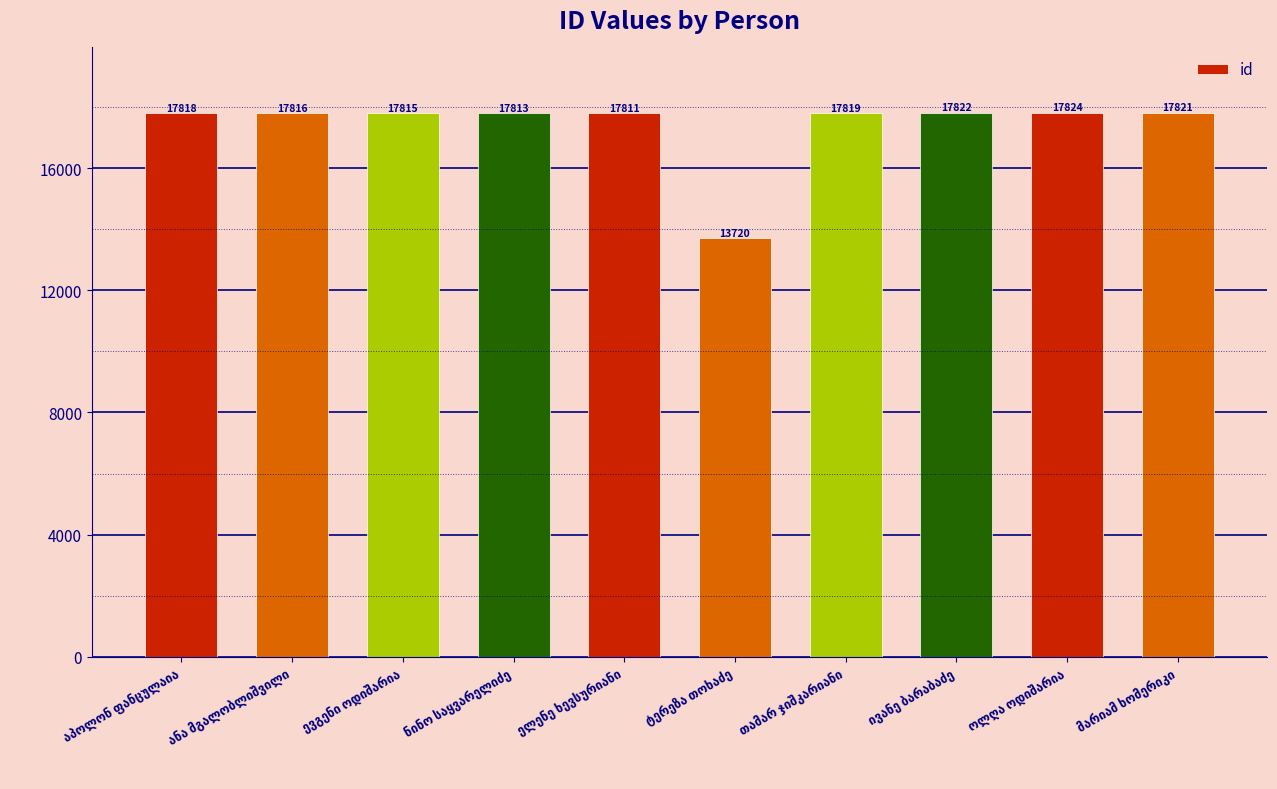

What is the average value?

17408